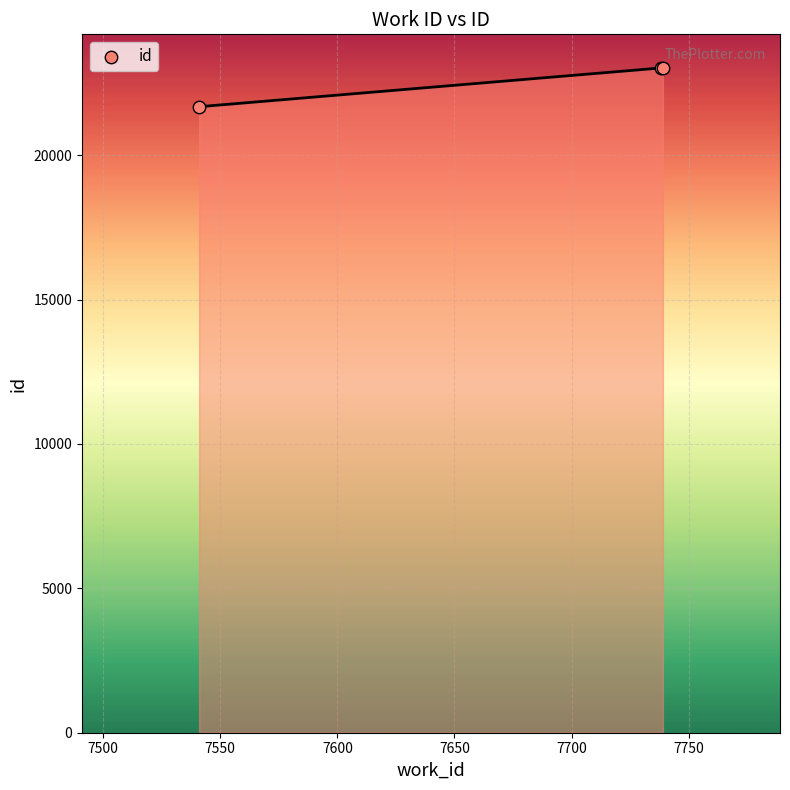

What is the sum of all values?

67736